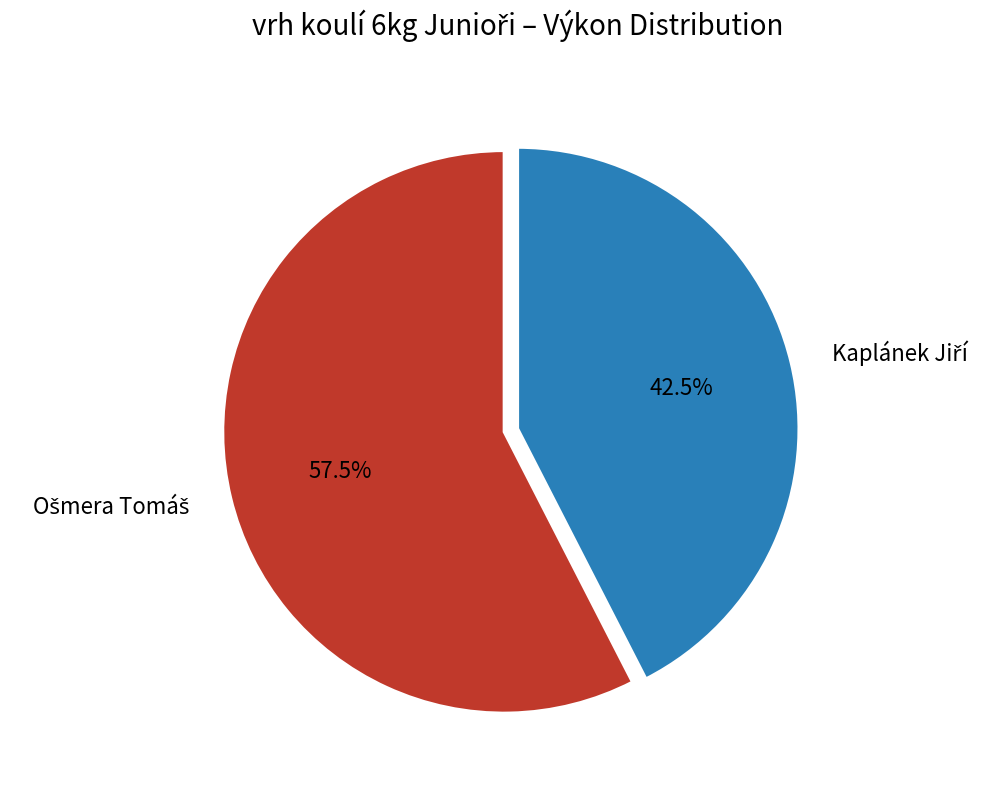

Is there any slice that represents more than half of the pie?

Yes